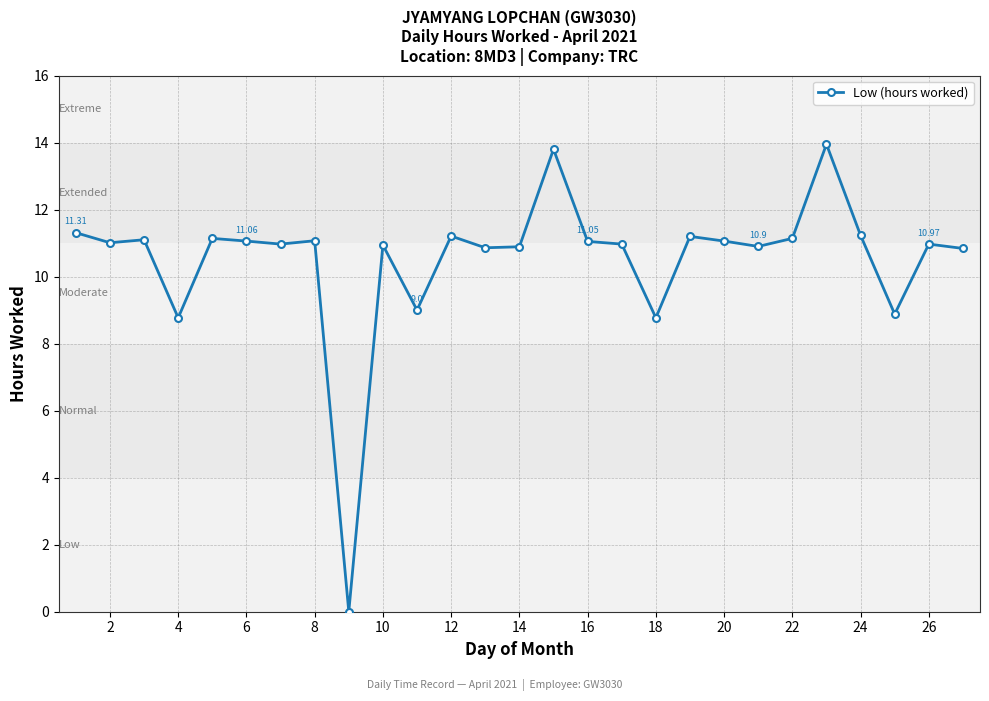

What is the average value?

10.5